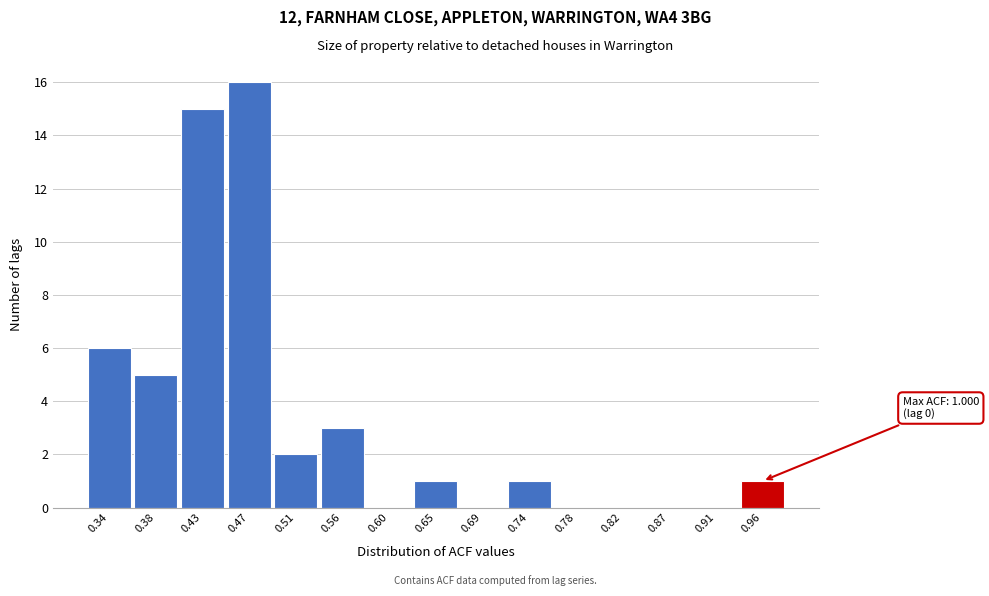

Reading left to right, what are all the values shown in this chart?

0.34=6	0.38=5	0.43=15	0.47=16	0.51=2	0.56=3	0.60=0	0.65=1	0.69=0	0.74=1	0.78=0	0.82=0	0.87=0	0.91=0	0.96=1